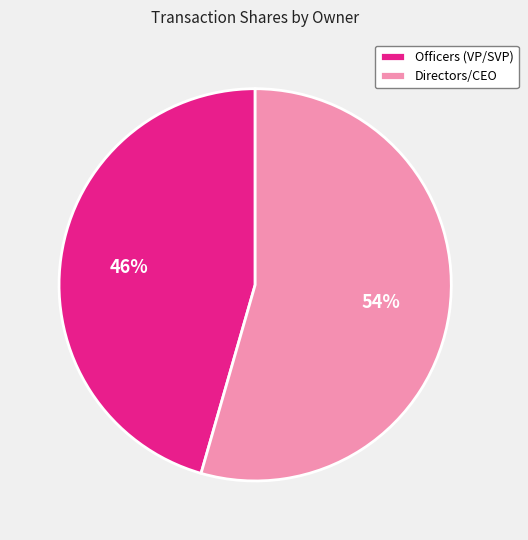

Between Officers (VP/SVP) and Directors/CEO, which is larger?

Directors/CEO